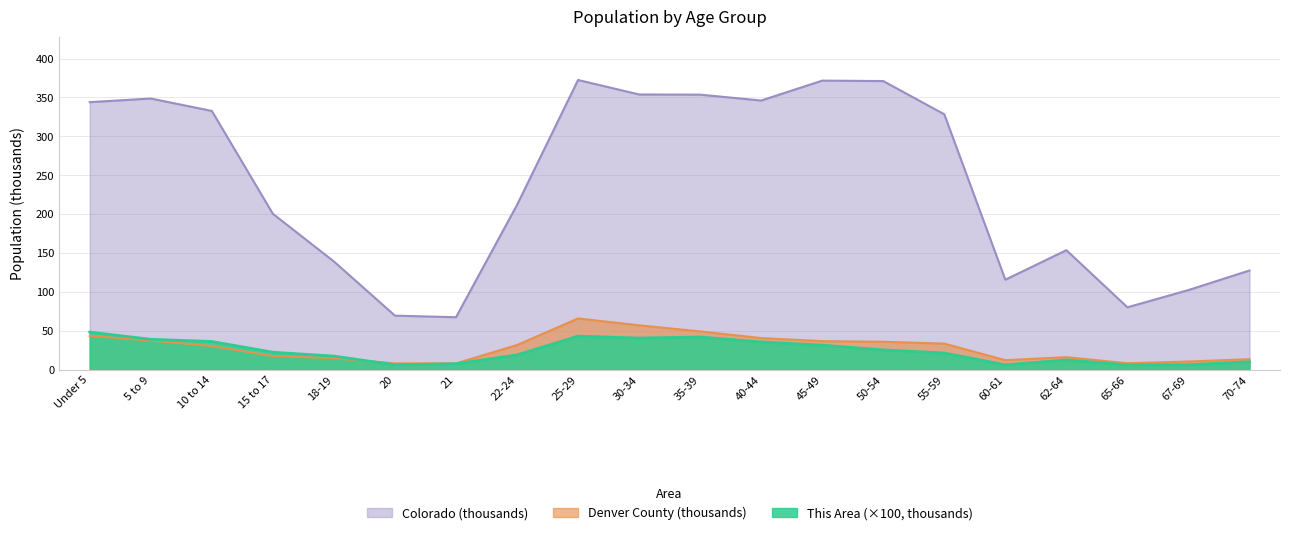

Does the chart have visible grid lines?

Yes